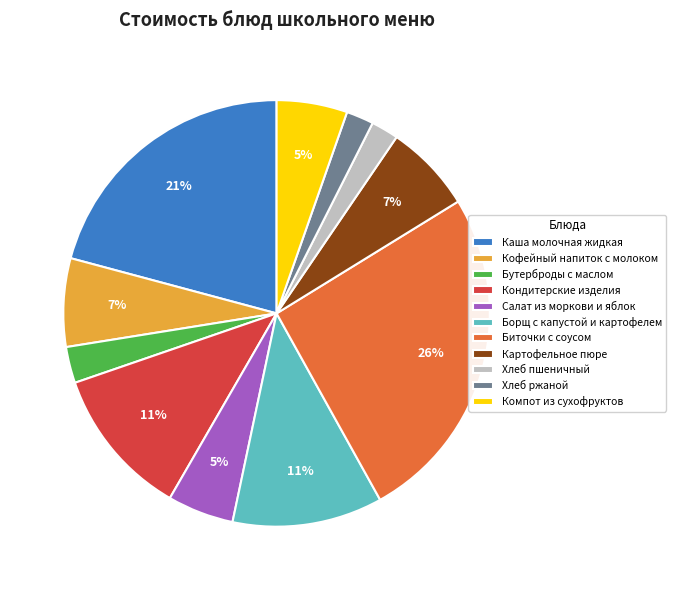

Is Хлеб пшеничный the majority of the pie?

No